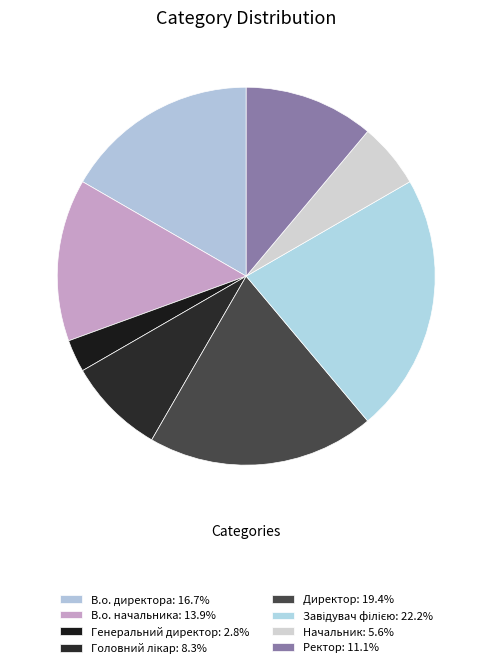

Rank the categories by value from lowest to highest.

Генеральний директор, Начальник, Головний лікар, Ректор, В.о. начальника, В.о. директора, Директор, Завідувач філією